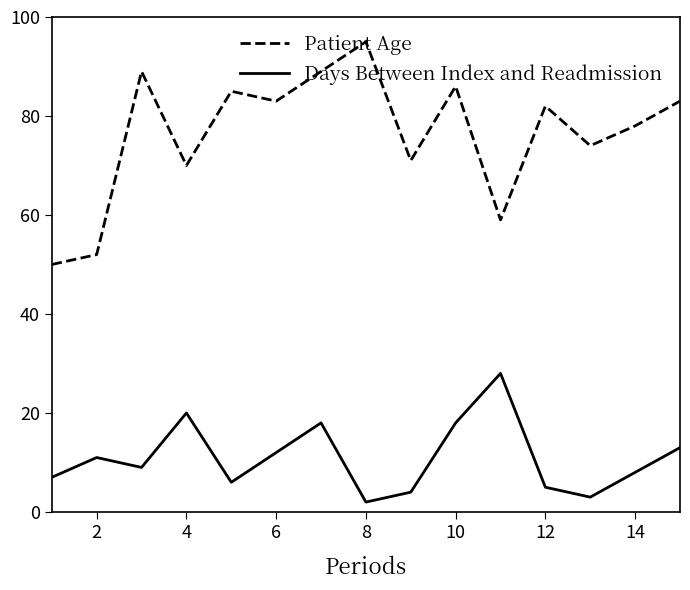

What is the greatest value displayed?

95